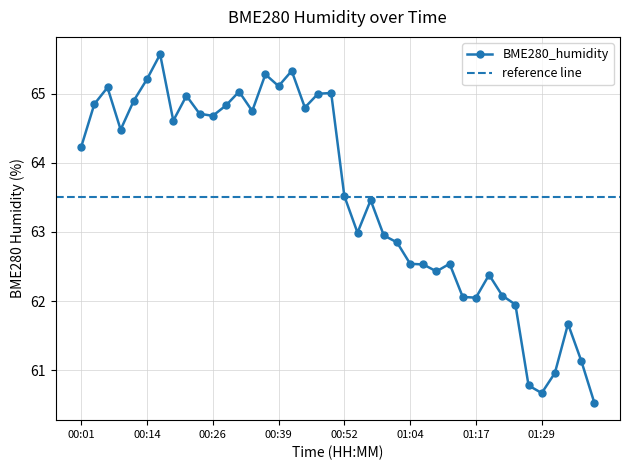

Read the value at 00:29.

64.8